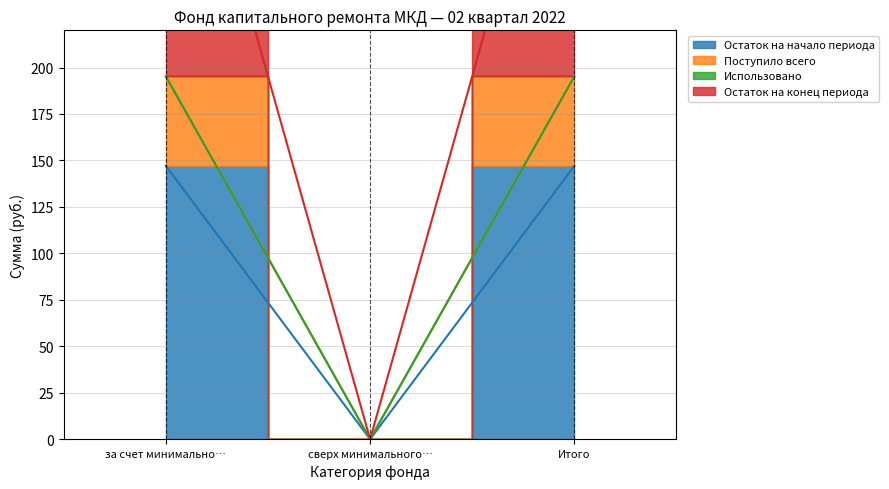

At how many categories does at least one series exceed 118?

2